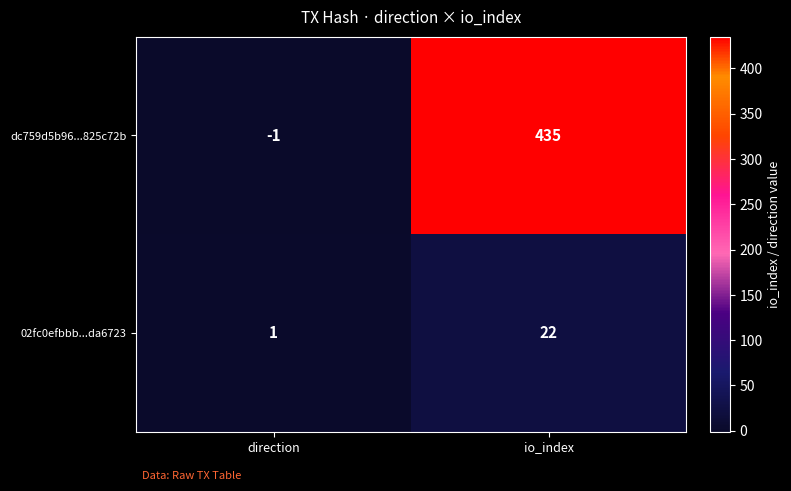

Which category has the highest value across all series?

io_index